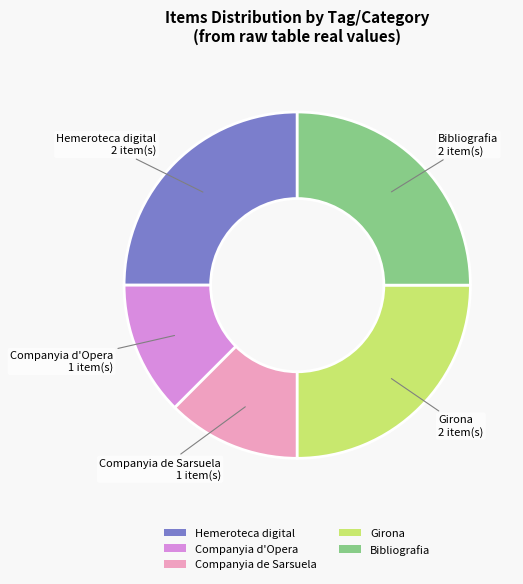

Between Companyia d'Opera and Girona, which is larger?

Girona